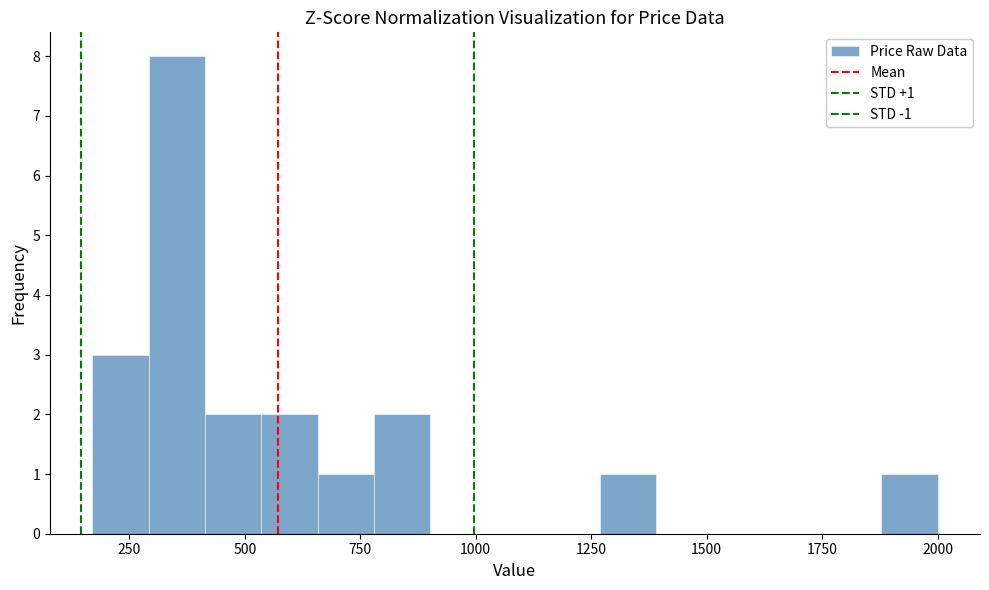

Read against the x-axis, roughly where is the centre of the tallest bar?

350